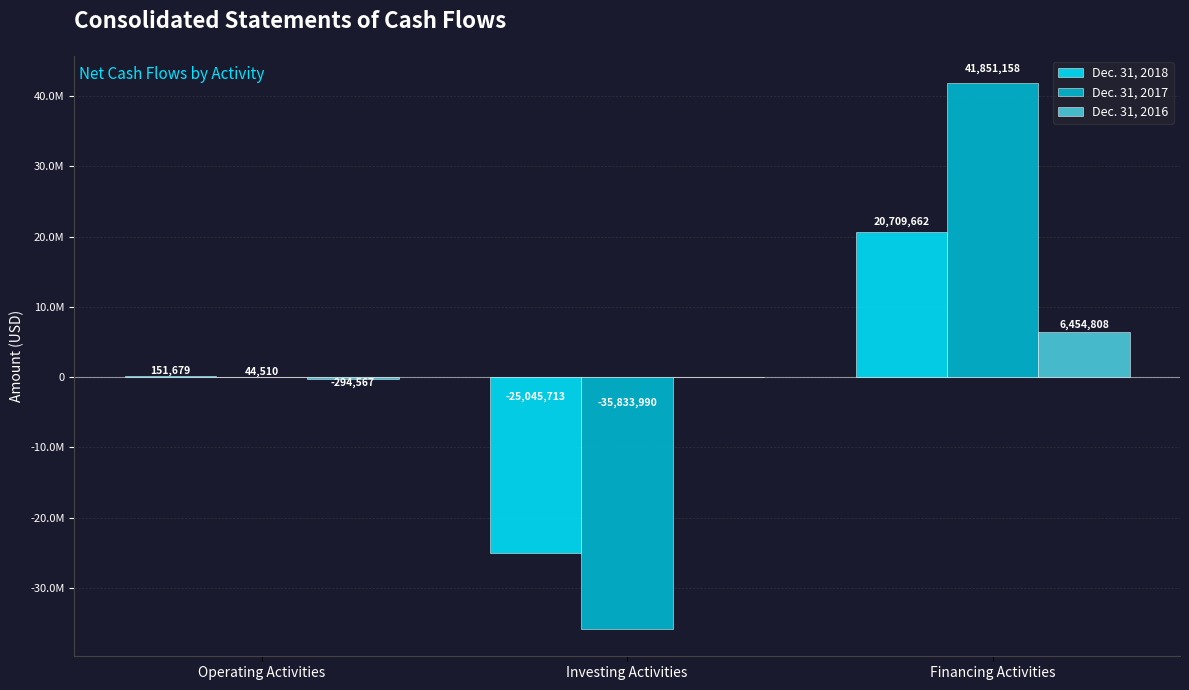

What are all the series names shown in the legend?

Dec. 31, 2018, Dec. 31, 2017, Dec. 31, 2016